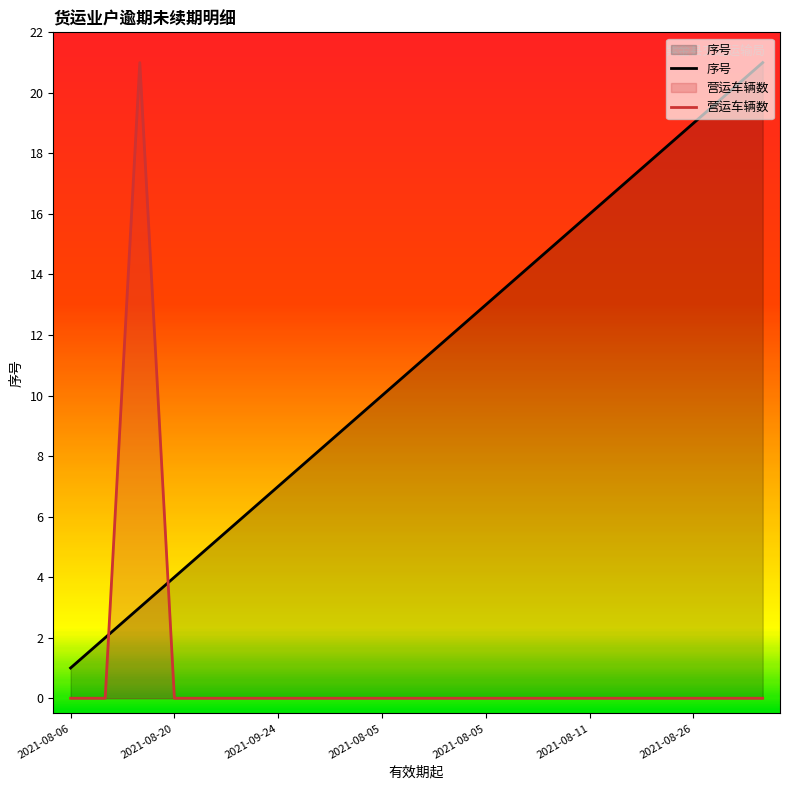

After their last crossing, which series has the higher values: 序号 or 营运车辆数?

序号